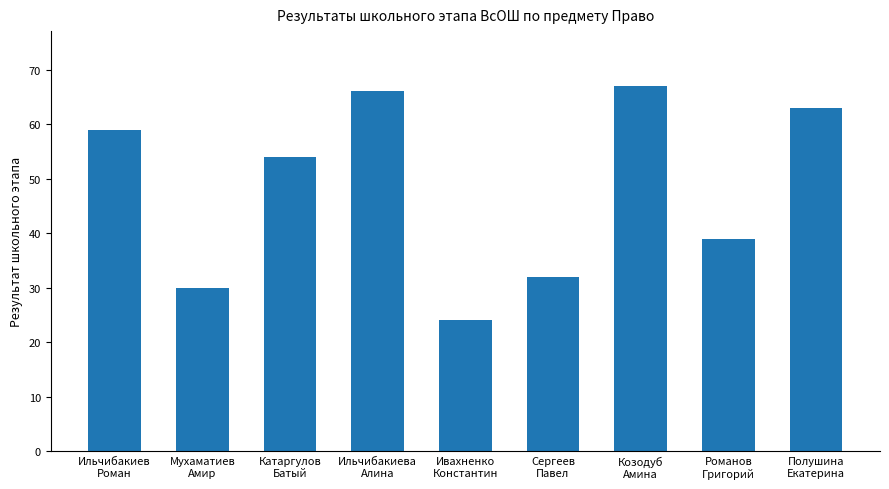

At which label is the value closest to 45?

Романов
Григорий